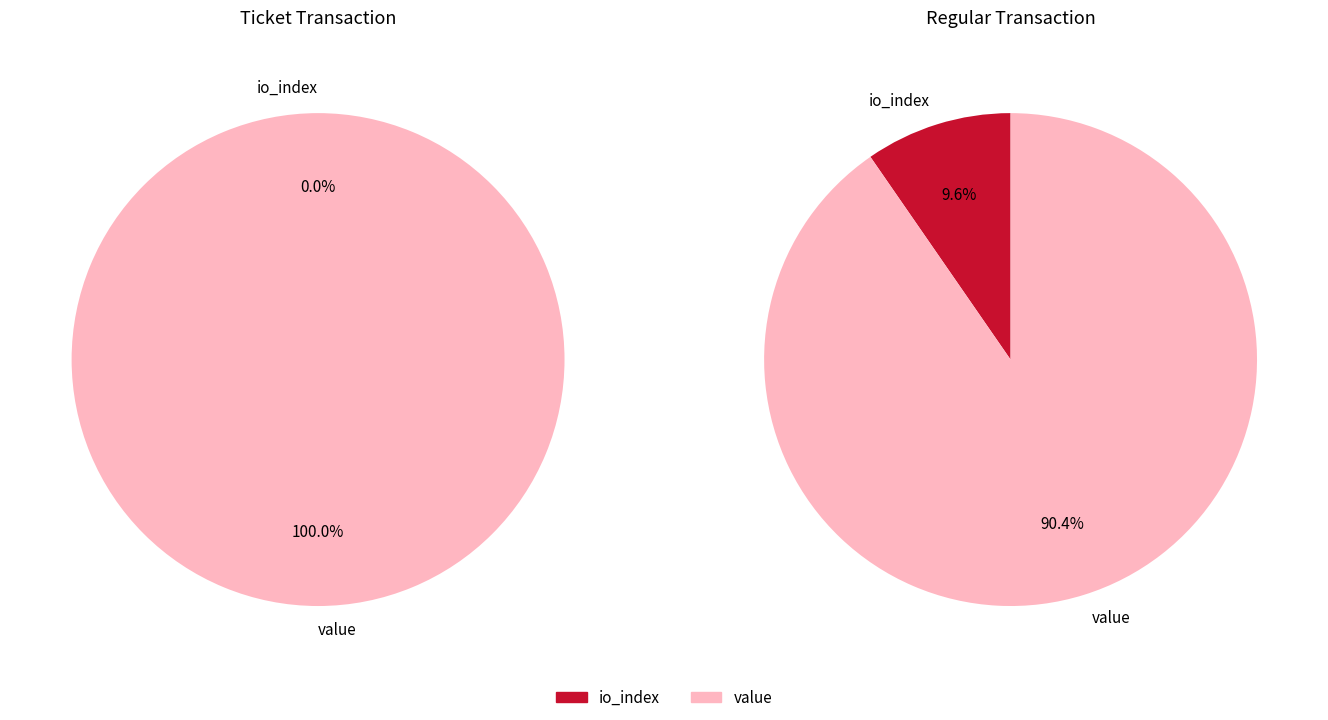

Count the number of slices in the pie.

2